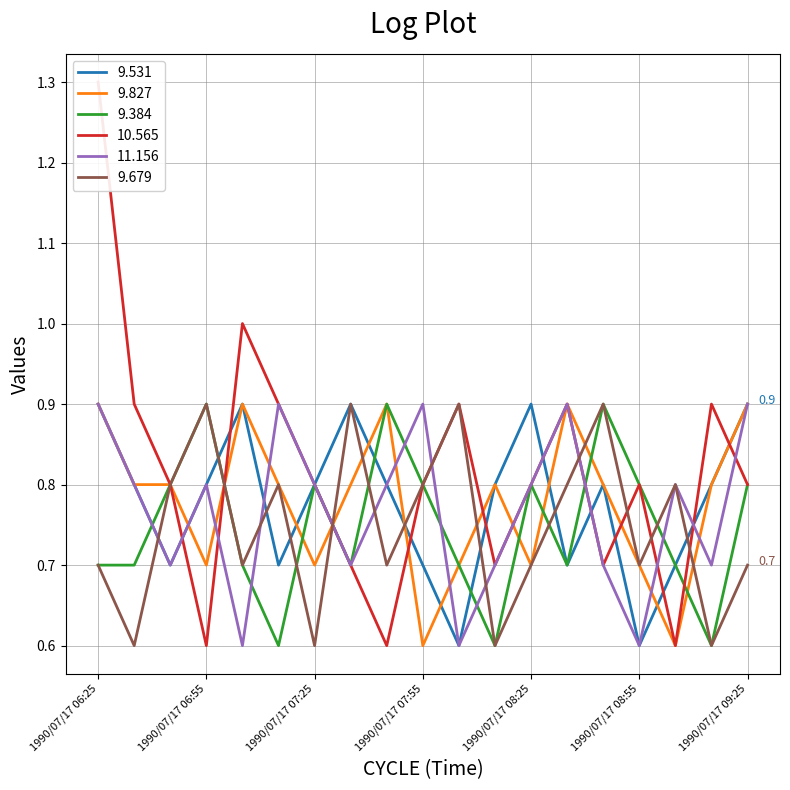

What is the minimum value for 9.679?

0.6